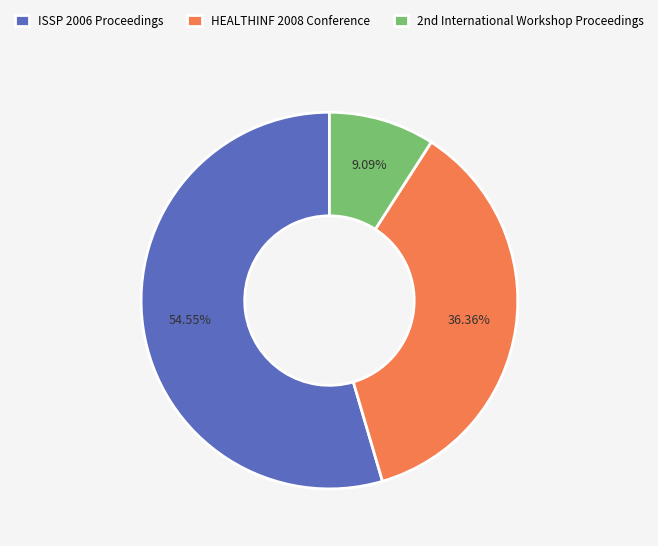

What is the largest slice in the pie chart?

ISSP 2006 Proceedings